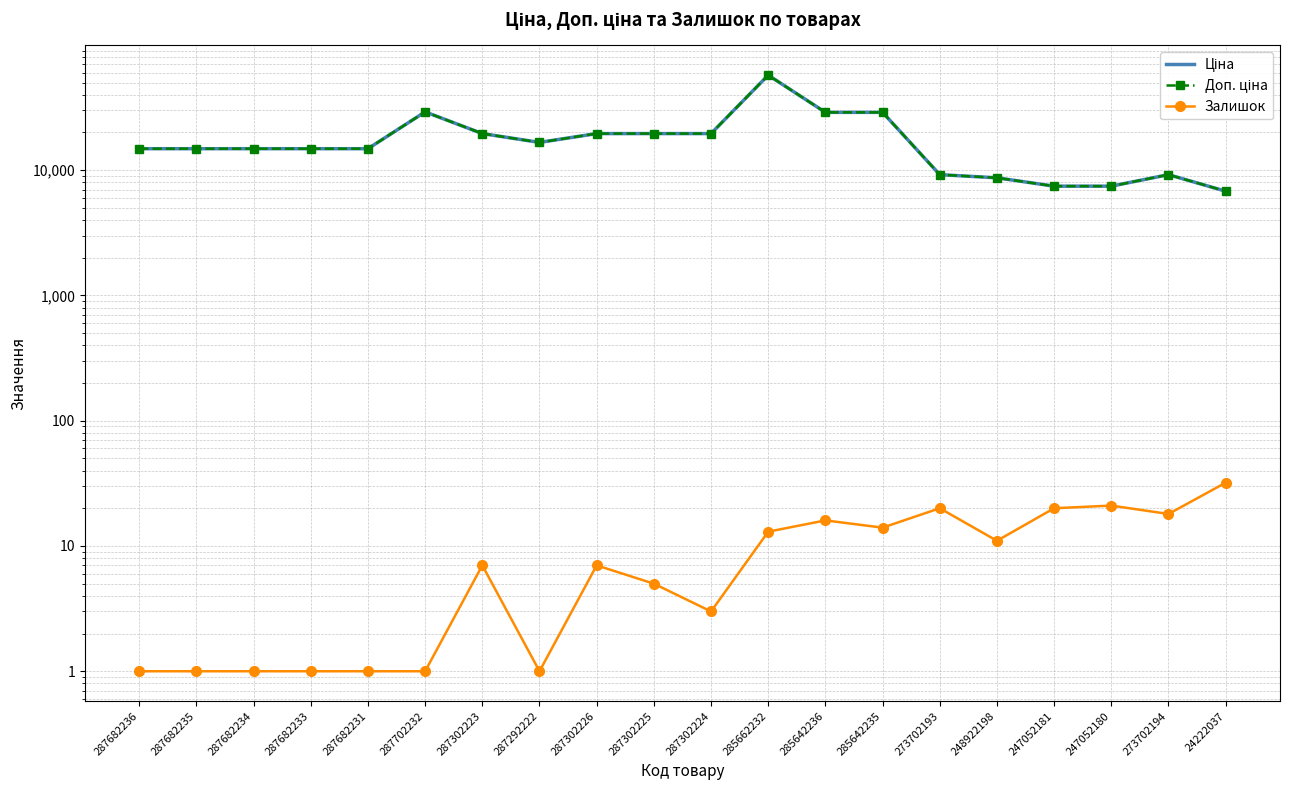

True or false: Залишок has more than 2 points higher than both neighbors.

True